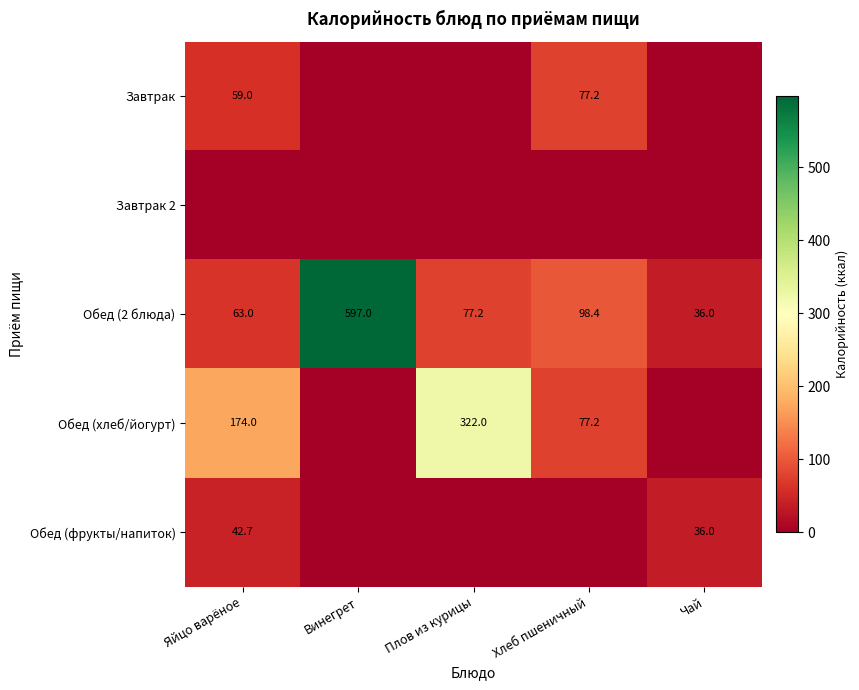

Is the value of Обед (2 блюда) at Хлеб пшеничный greater than the value of Обед (хлеб/йогурт) at Хлеб пшеничный?

Yes